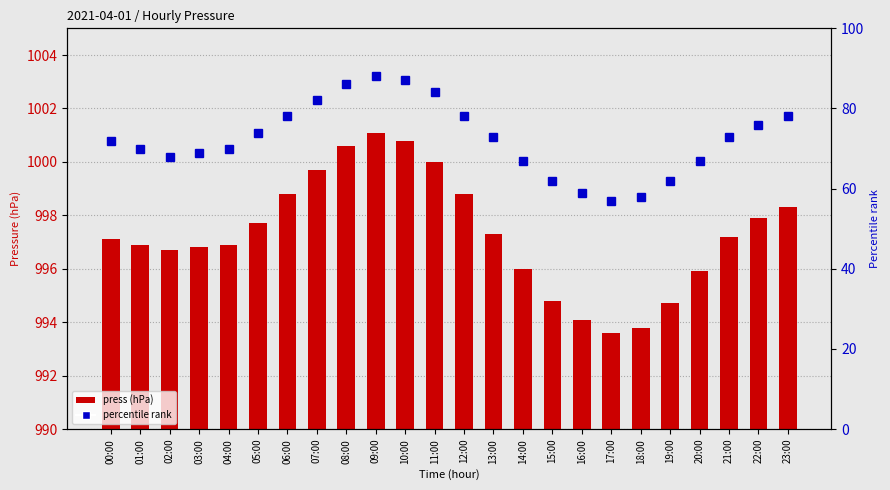

Reading right to left, what are all the values shown in this chart?

press (hPa): 23:00=998.3	22:00=997.9	21:00=997.2	20:00=995.9	19:00=994.7	18:00=993.8	17:00=993.6	16:00=994.1	15:00=994.8	14:00=996.0	13:00=997.3	12:00=998.8	11:00=1000.0	10:00=1000.8	09:00=1001.1	08:00=1000.6	07:00=999.7	06:00=998.8	05:00=997.7	04:00=996.9	03:00=996.8	02:00=996.7	01:00=996.9	00:00=997.1
percentile rank: 23:00=78.0	22:00=76.0	21:00=73.0	20:00=67.0	19:00=62.0	18:00=58.0	17:00=57.0	16:00=59.0	15:00=62.0	14:00=67.0	13:00=73.0	12:00=78.0	11:00=84.0	10:00=87.0	09:00=88.0	08:00=86.0	07:00=82.0	06:00=78.0	05:00=74.0	04:00=70.0	03:00=69.0	02:00=68.0	01:00=70.0	00:00=72.0